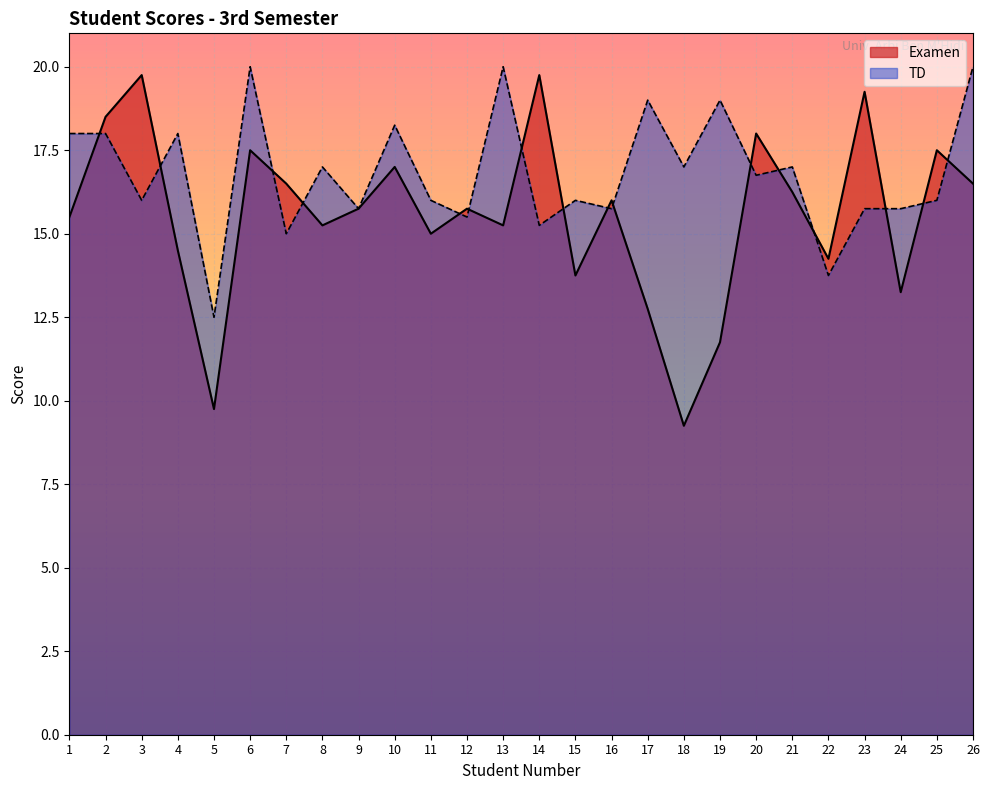

What is the sum of all TD values?

437.0